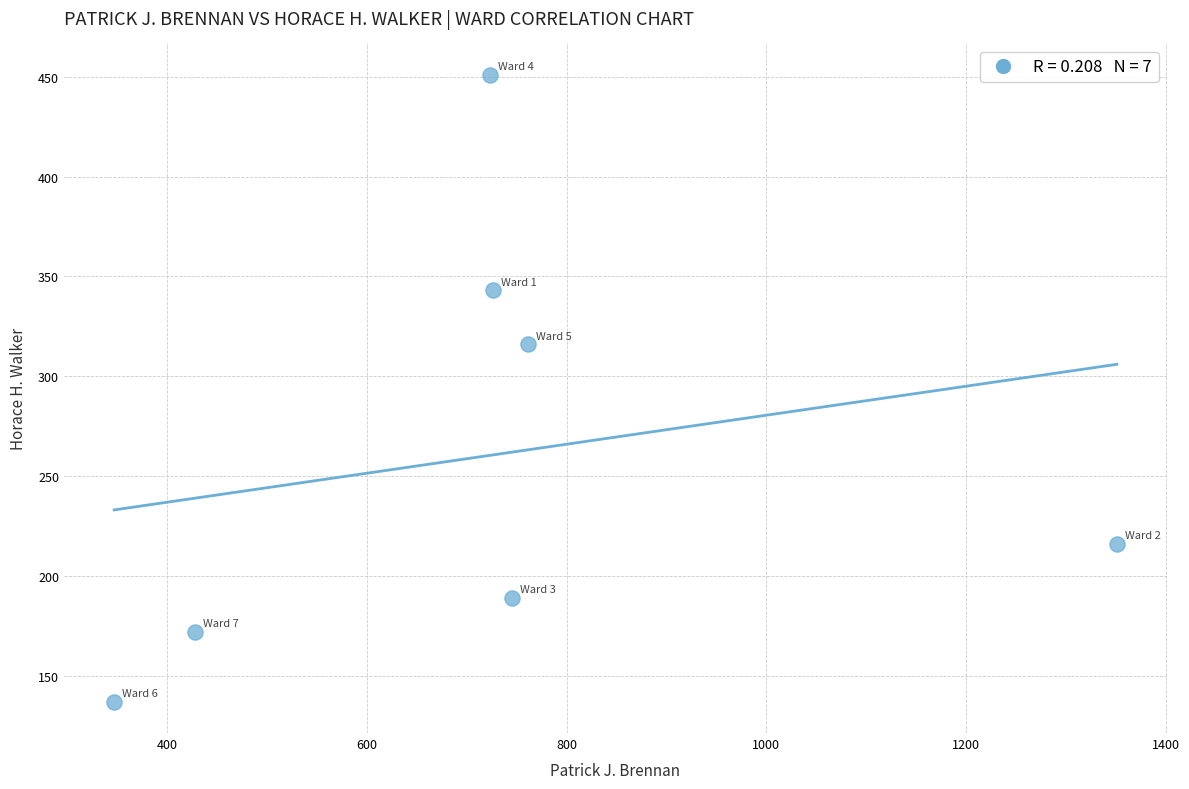

What Y value in the scatter plot is closest to 294?

316